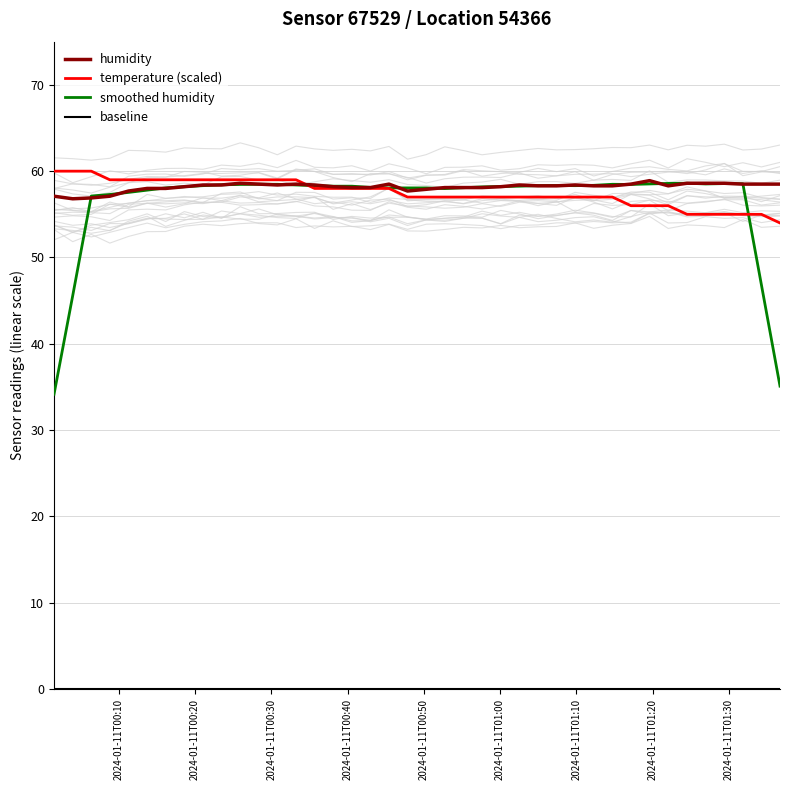

Reading left to right, list all the values displayed in this chart.

humidity: 57.1	56.8	56.9	57.1	57.7	58.0	58.0	58.2	58.4	58.4	58.6	58.5	58.4	58.5	58.4	58.2	58.1	58.1	58.5	57.7	57.9	58.1	58.1	58.1	58.2	58.4	58.3	58.3	58.4	58.3	58.3	58.5	58.9	58.3	58.6	58.6	58.6	58.5	58.5	58.5
temperature (scaled): 60.0	60.0	60.0	59.0	59.0	59.0	59.0	59.0	59.0	59.0	59.0	59.0	59.0	59.0	58.0	58.0	58.0	58.0	58.0	57.0	57.0	57.0	57.0	57.0	57.0	57.0	57.0	57.0	57.0	57.0	57.0	56.0	56.0	56.0	55.0	55.0	55.0	55.0	55.0	54.0
smoothed humidity: 34.2	45.6	57.1	57.3	57.5	57.8	58.1	58.2	58.3	58.4	58.5	58.5	58.5	58.4	58.3	58.3	58.3	58.1	58.1	58.1	58.1	58.0	58.1	58.2	58.2	58.3	58.3	58.3	58.3	58.4	58.5	58.5	58.5	58.6	58.6	58.5	58.6	58.5	46.8	35.1
baseline: 0.0	0.0	0.0	0.0	0.0	0.0	0.0	0.0	0.0	0.0	0.0	0.0	0.0	0.0	0.0	0.0	0.0	0.0	0.0	0.0	0.0	0.0	0.0	0.0	0.0	0.0	0.0	0.0	0.0	0.0	0.0	0.0	0.0	0.0	0.0	0.0	0.0	0.0	0.0	0.0